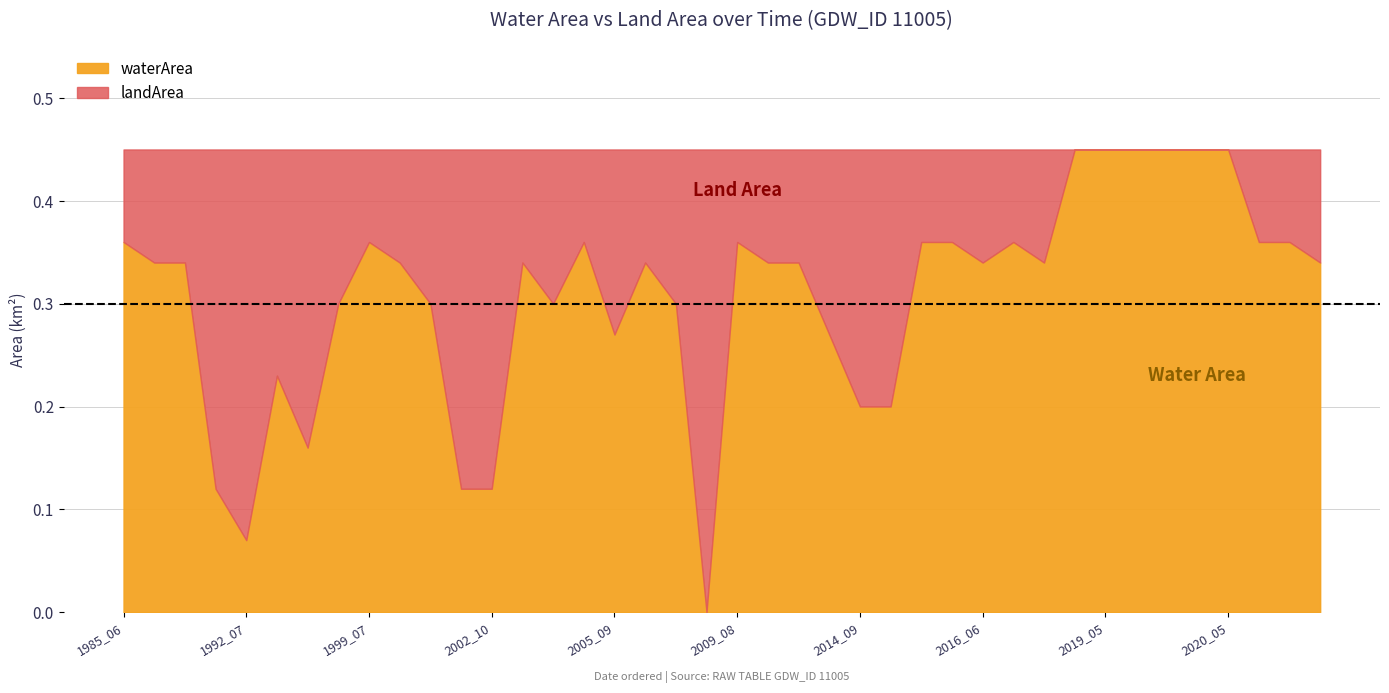

Is it true that landArea equals 0.5 at 2002_09?

False